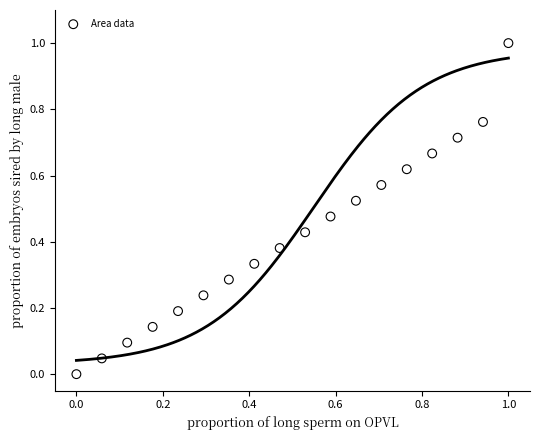

What is the range of Y values (max minus min)?

1.0